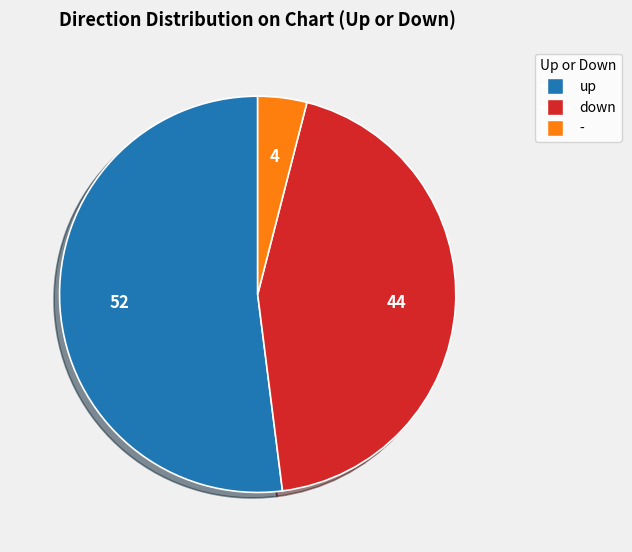

Is the sum of up and down greater than half?

Yes